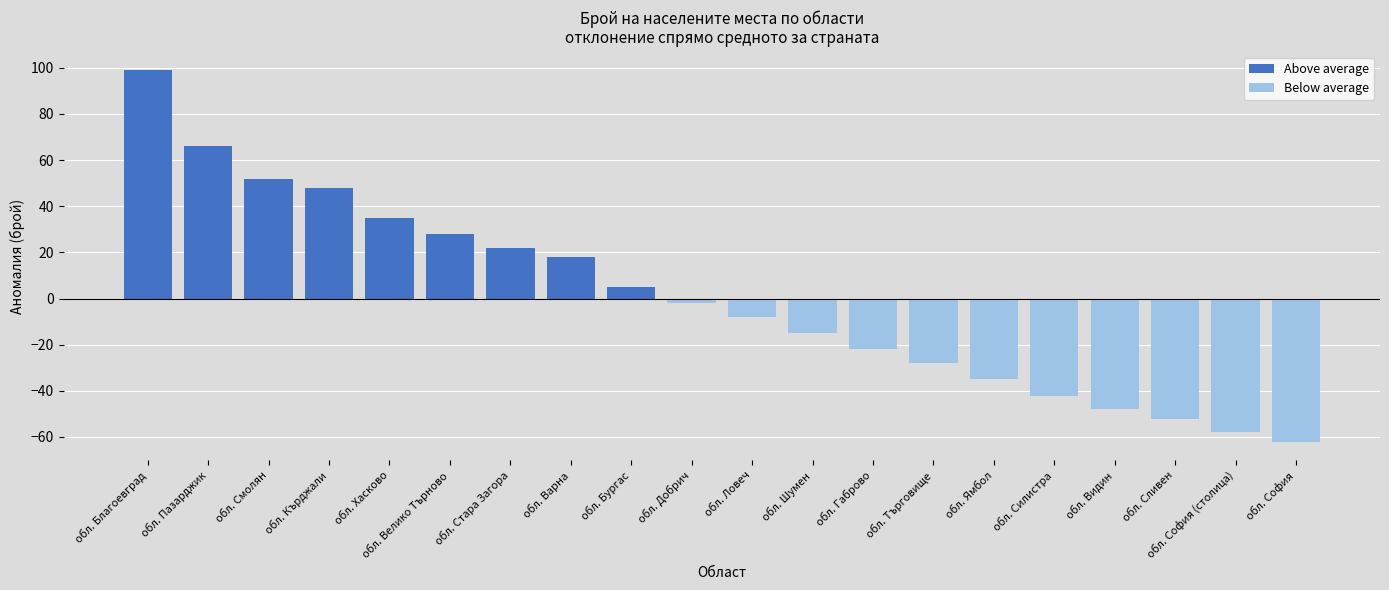

The value of Above average at обл. Сливен is 0.0. True or false?

True